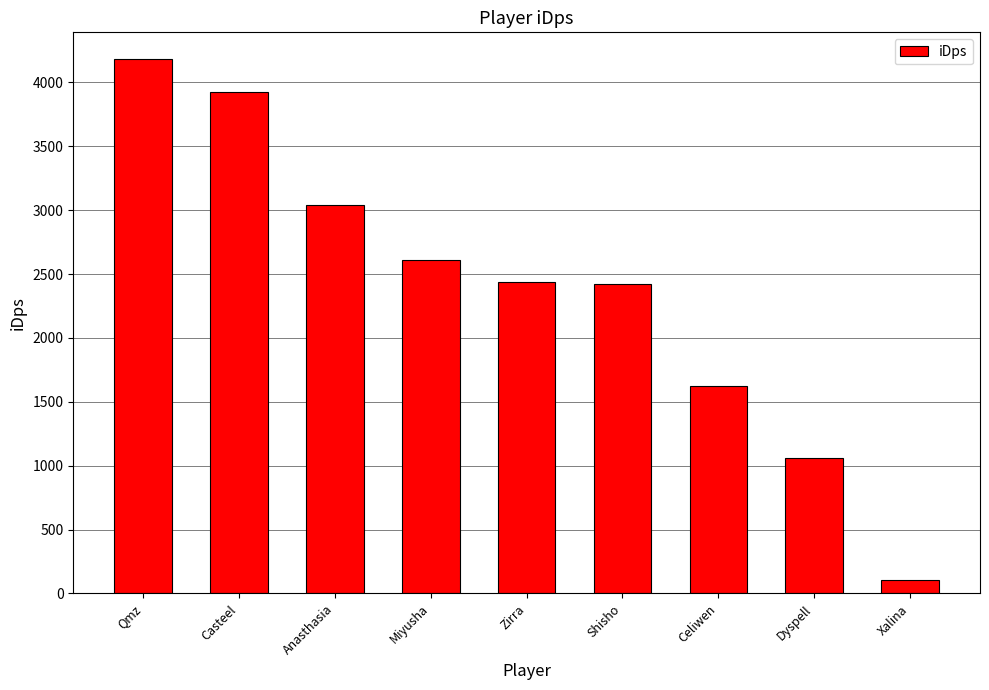

Reading left to right, transcribe all the data shown in this chart.

4182.7	3921.1	3036.9	2612.7	2437.5	2418.4	1623.4	1060.2	105.2